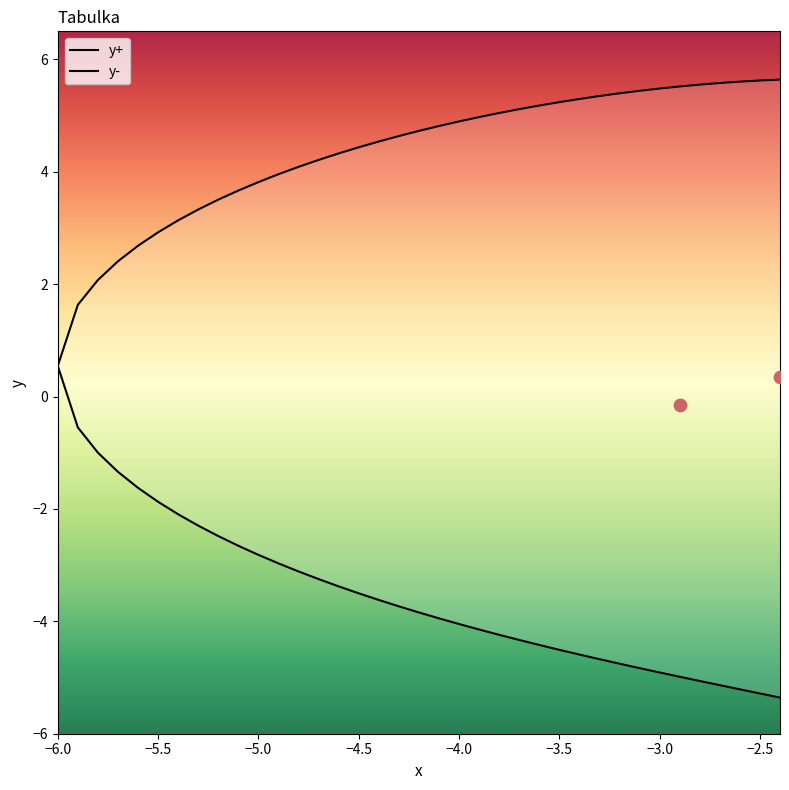

Which series has the largest total across all categories?

y+